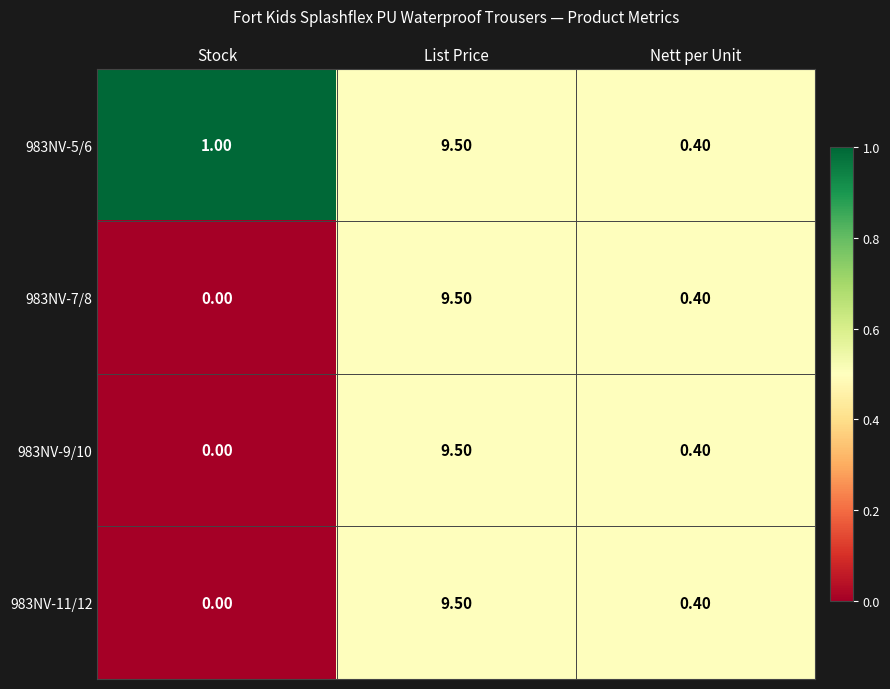

At which label is 983NV-5/6 closest to 4?

Stock